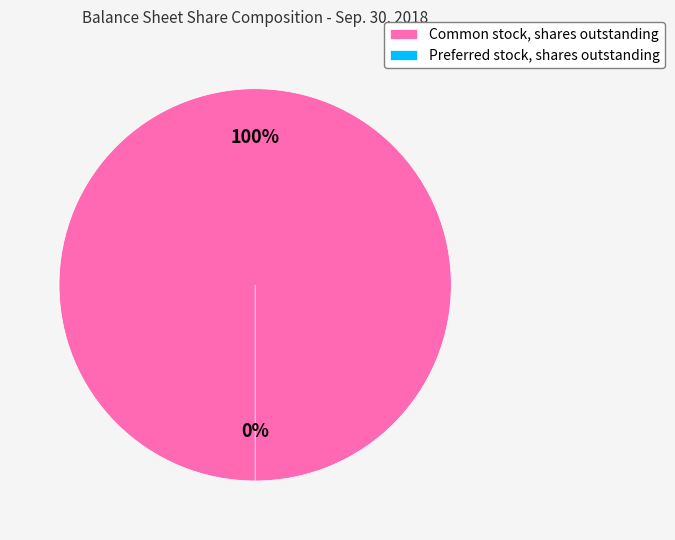

To the nearest percent, what is the difference between the largest and smallest slice percentages?

100%